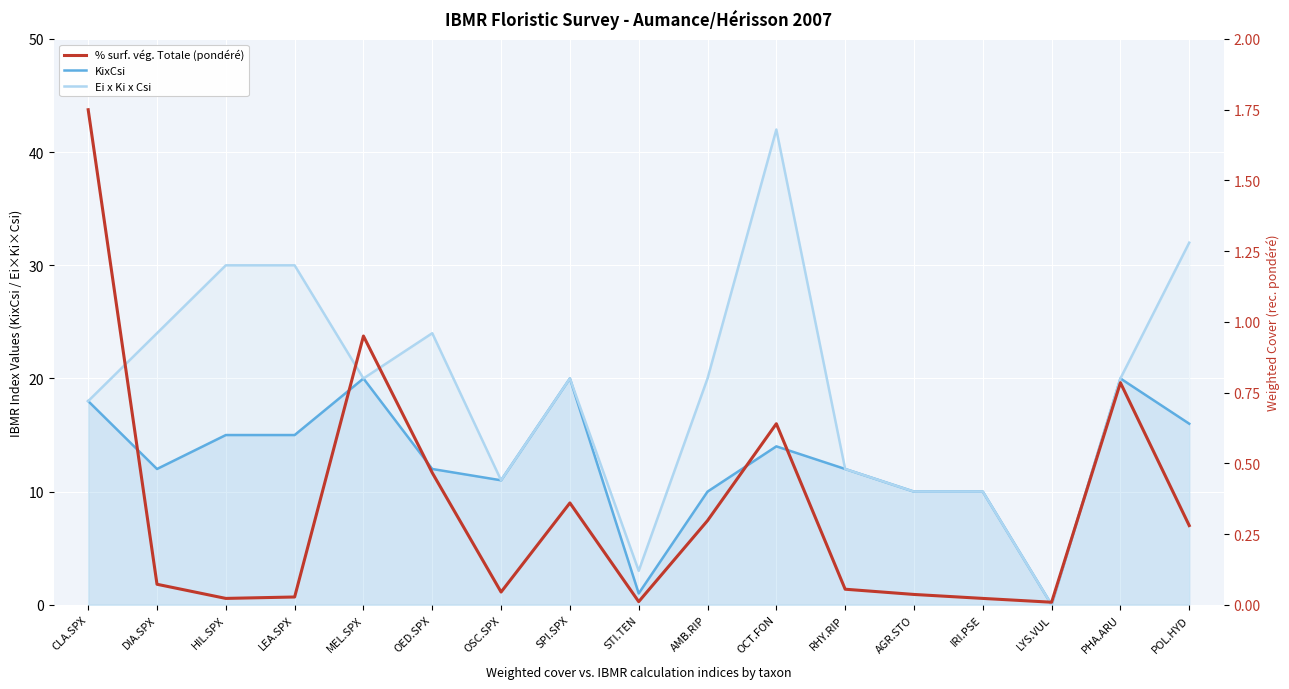

Where is the first local maximum for Ei x Ki x Csi?

OED.SPX